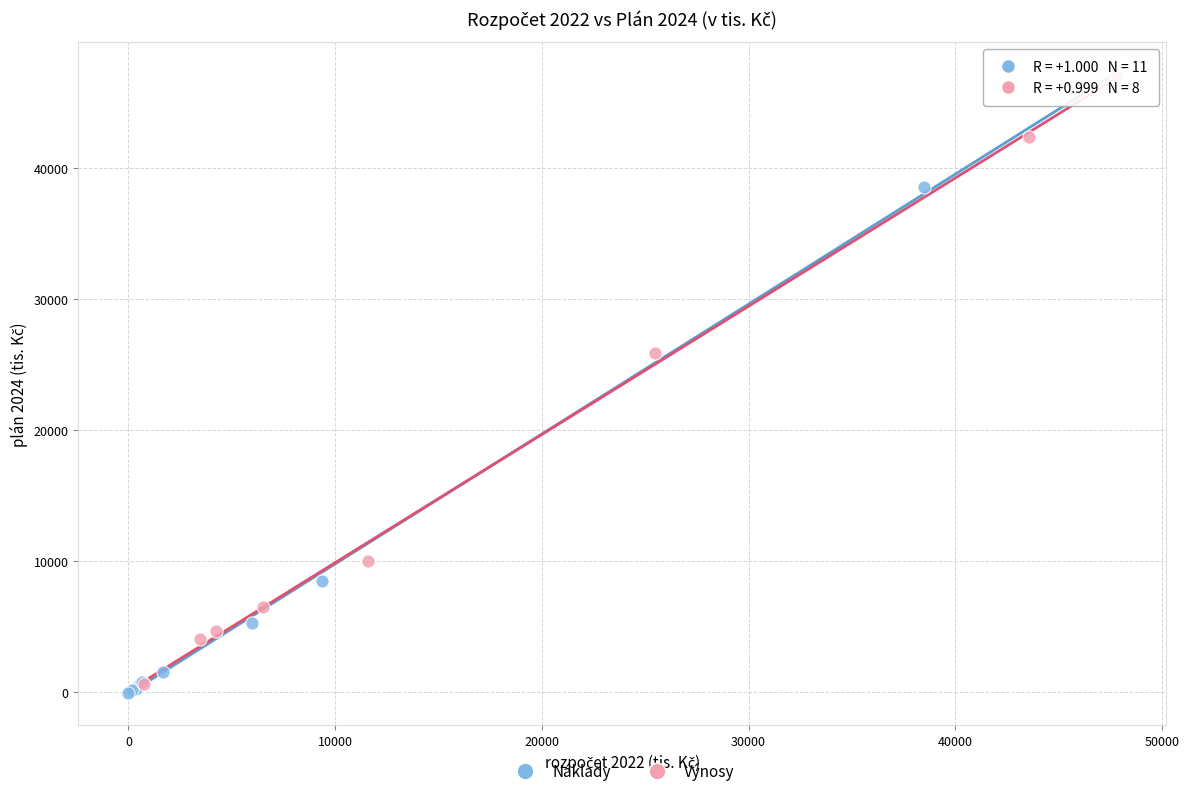

What are all the series names shown in the legend?

Náklady, Výnosy